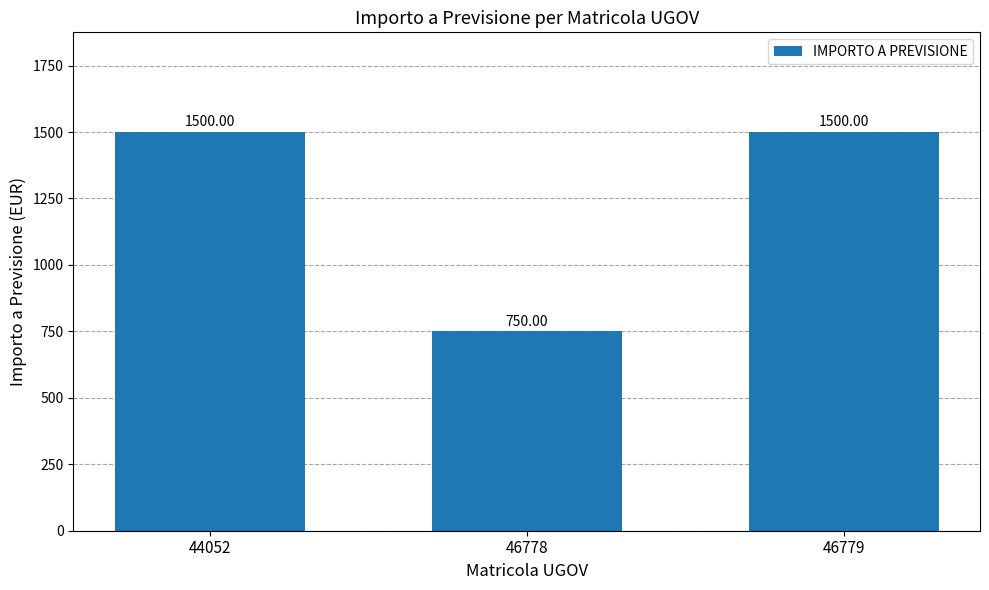

Reading right to left, transcribe all the data shown in this chart.

46779=1500	46778=750	44052=1500